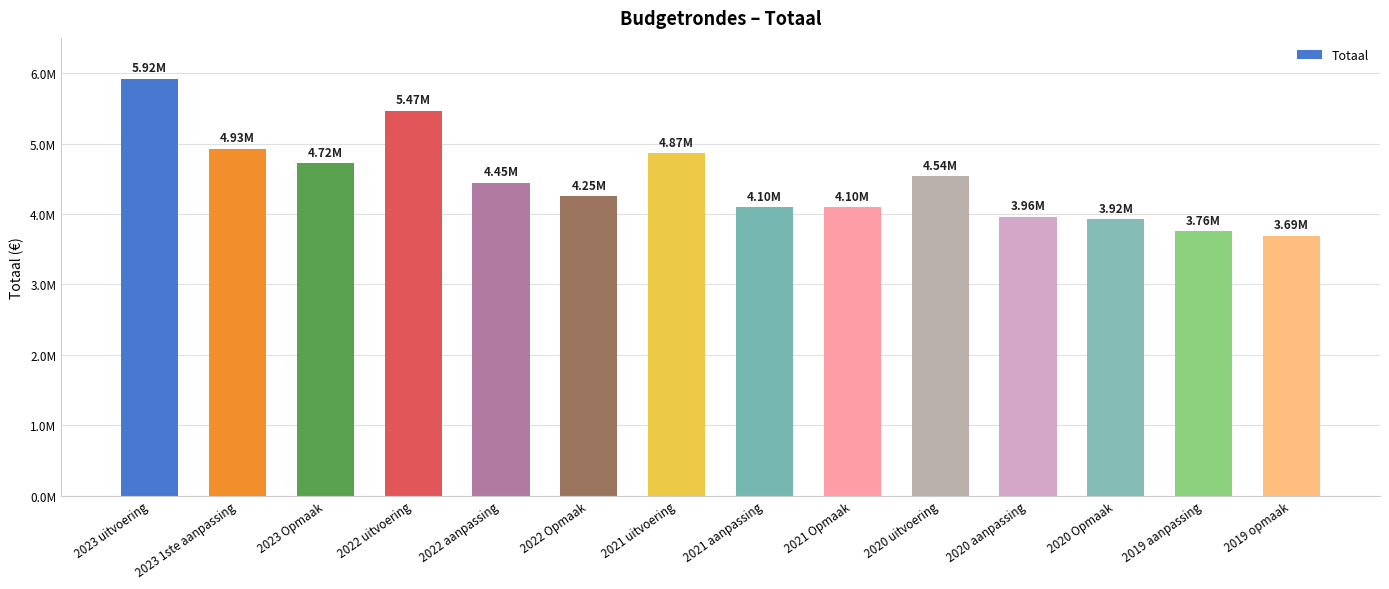

Does the chart contain any negative values?

No